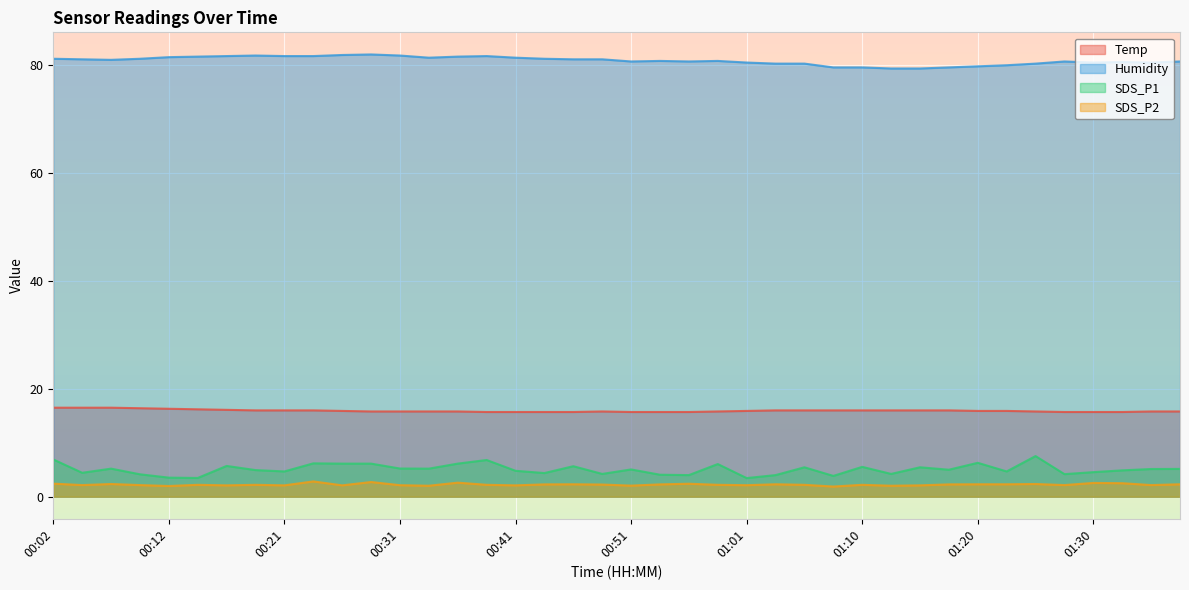

The value of Temp at 01:18 is 16.0. True or false?

True